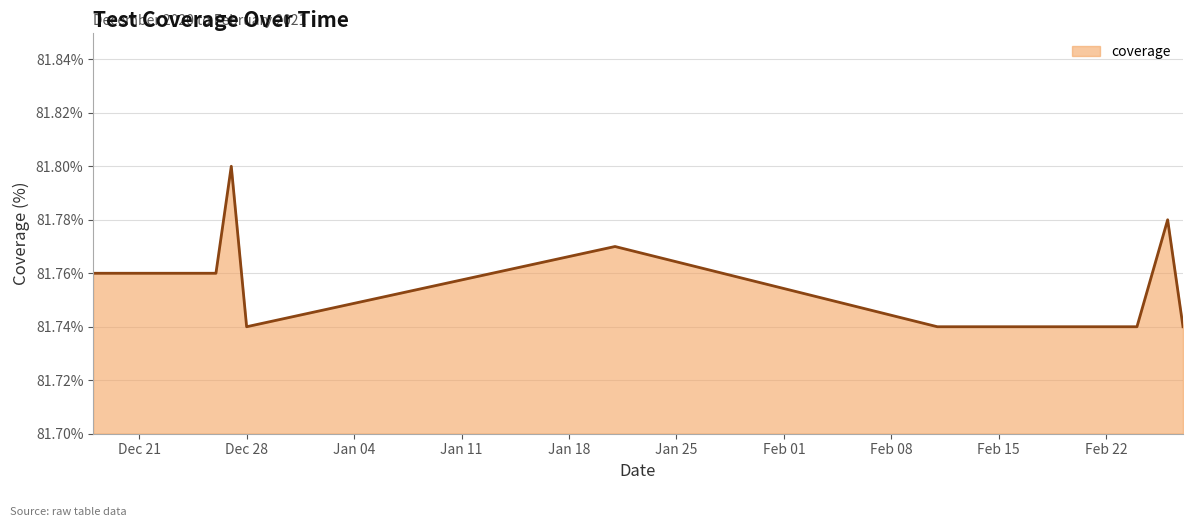

What is the greatest value displayed?

81.8